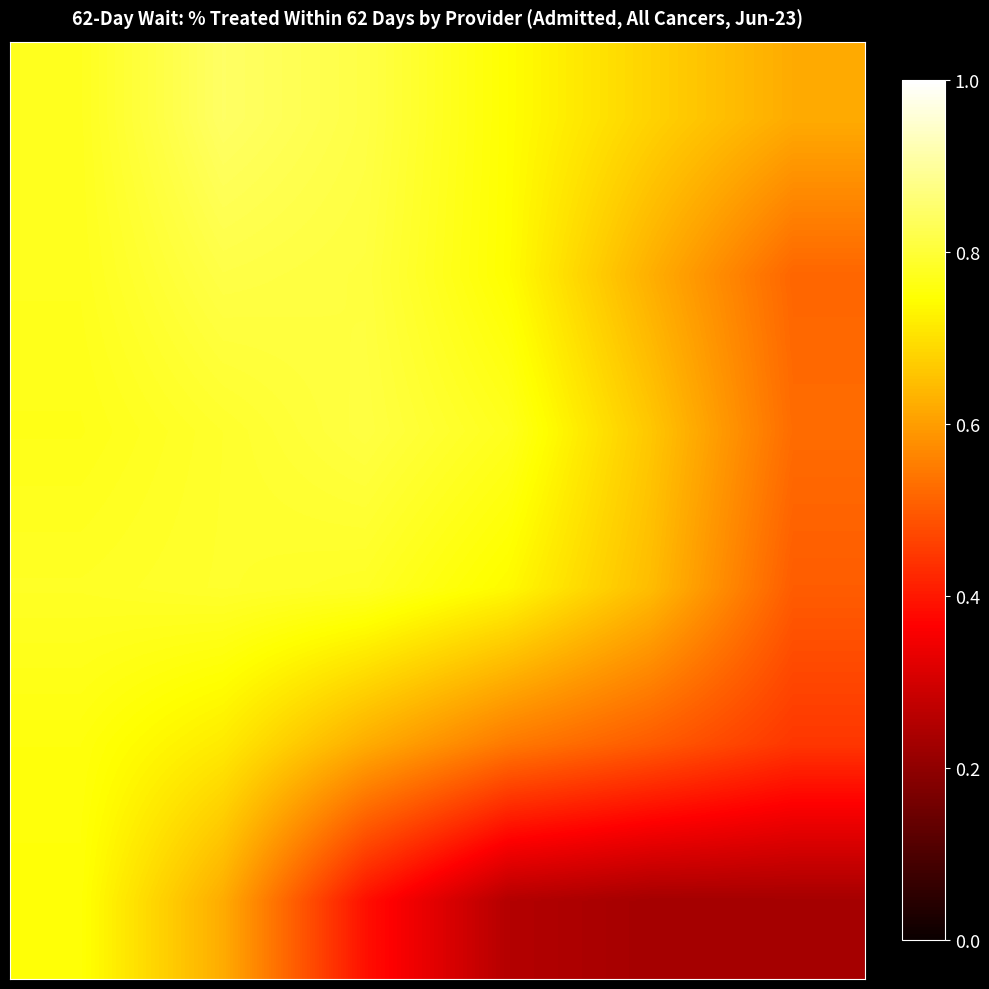

What is the greatest value displayed?

0.8